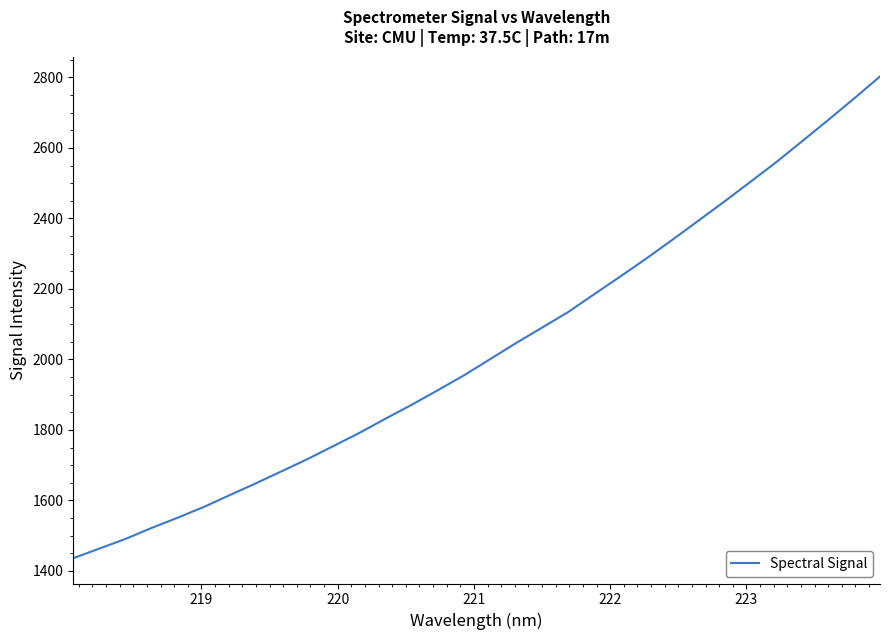

What is the maximum value shown in the chart?

2802.8